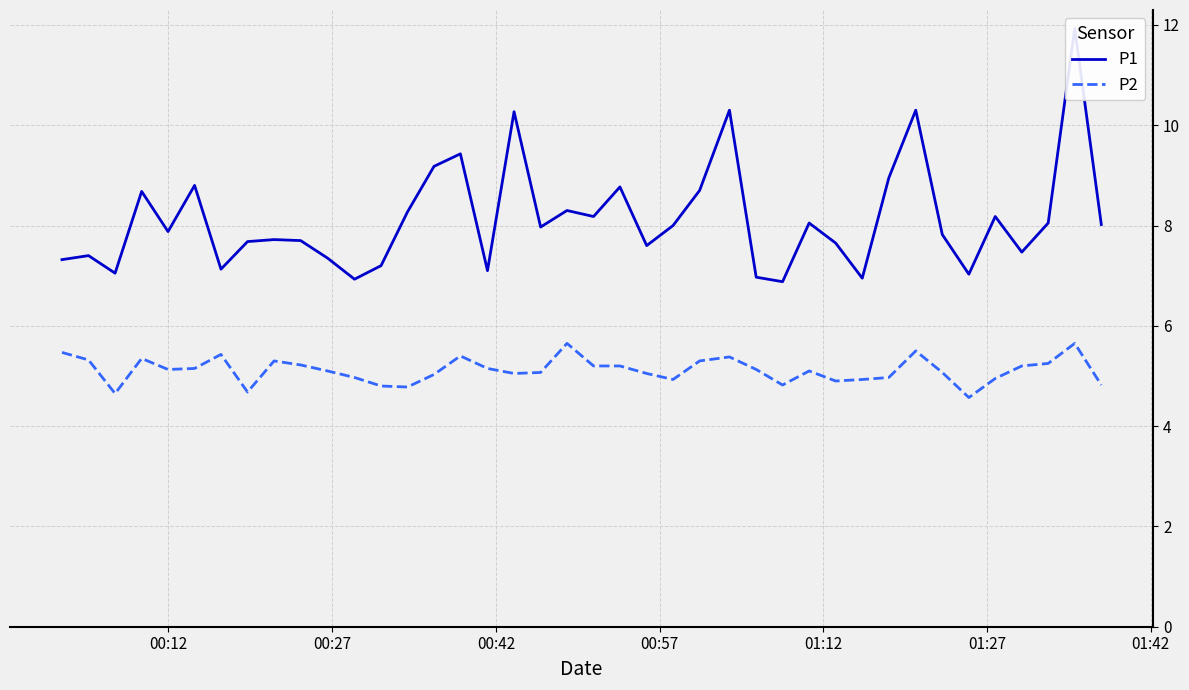

True or false: P2 and P1 cross at least once.

False